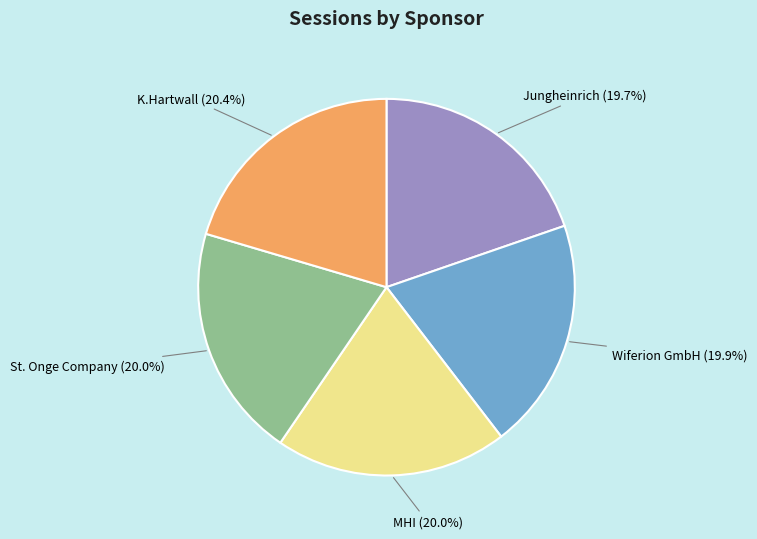

Does any single category account for the majority?

No